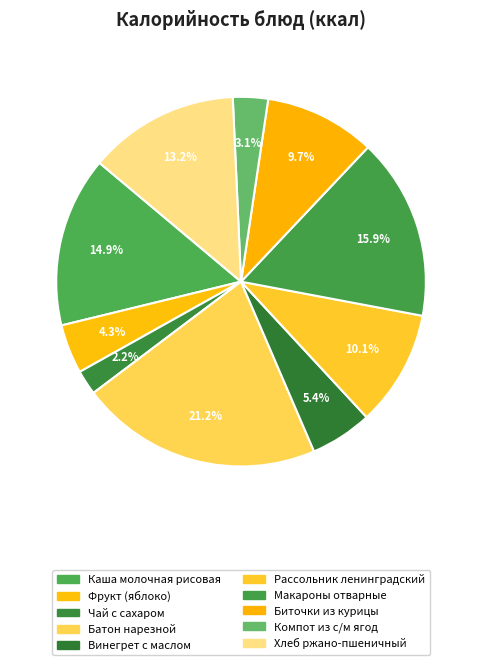

To the nearest percent, what is the difference between the Рассольник ленинградский and Хлеб ржано-пшеничный slice percentages?

3%